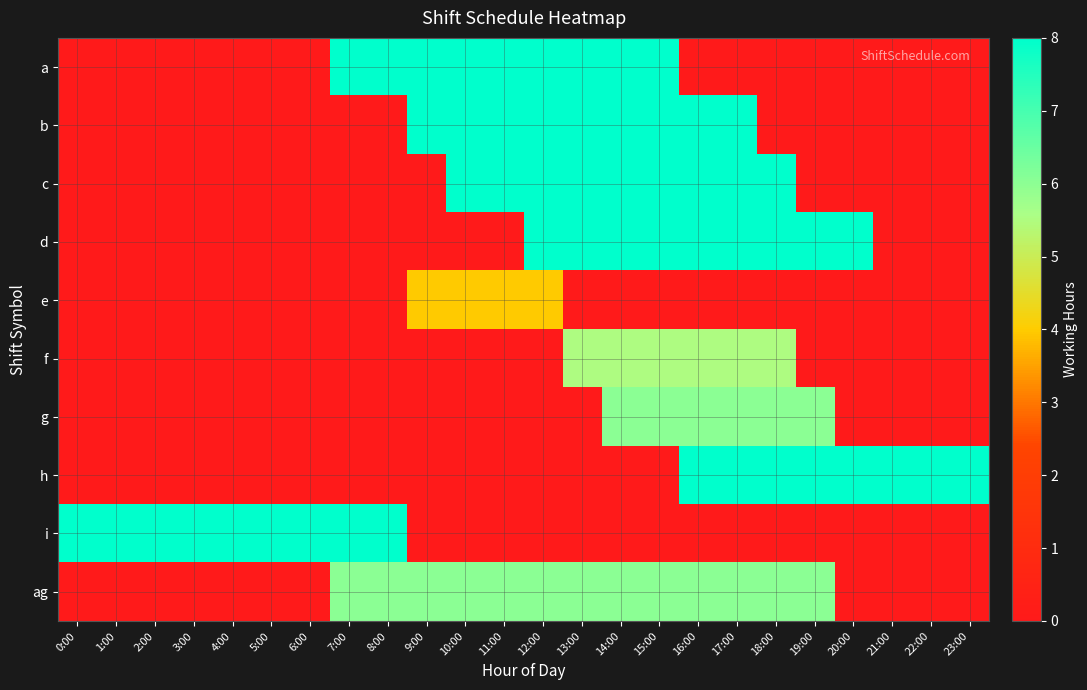

How many series are shown in this chart?

10